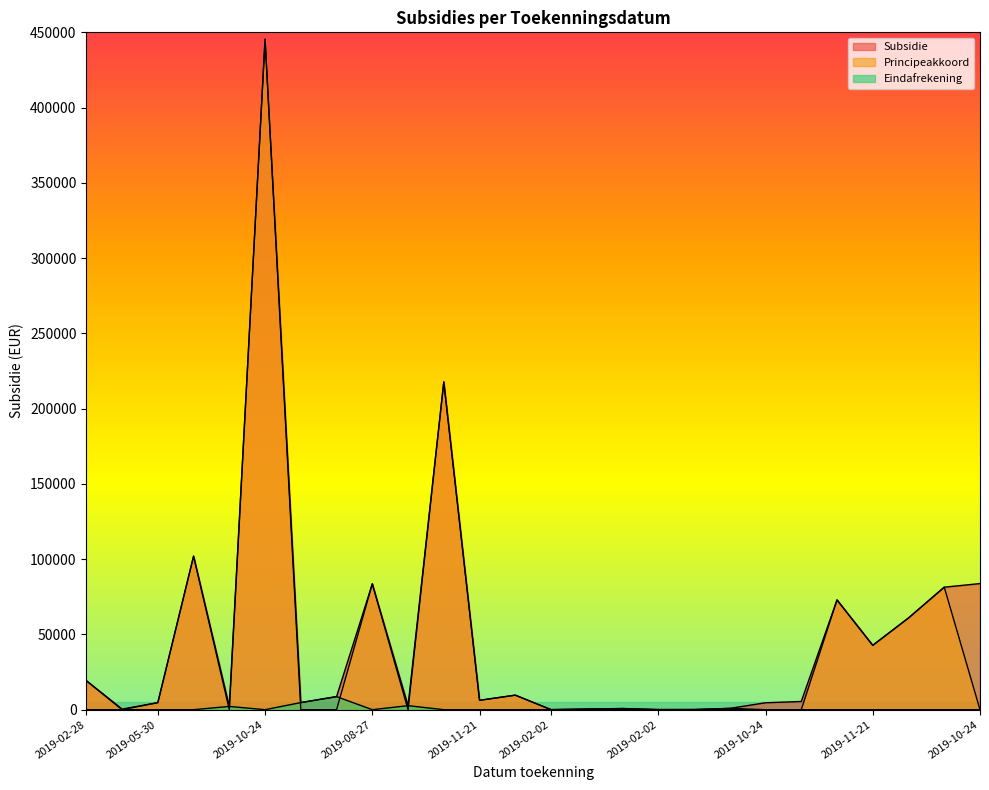

How many lines are shown in the chart?

3